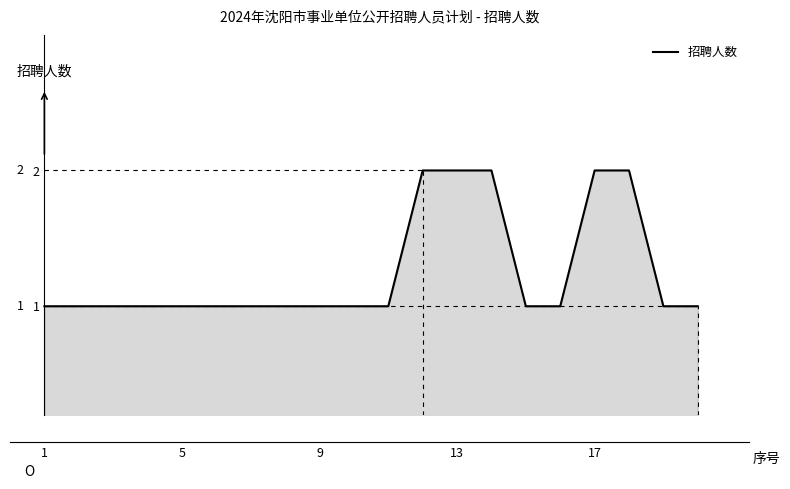

Does the chart have visible grid lines?

No